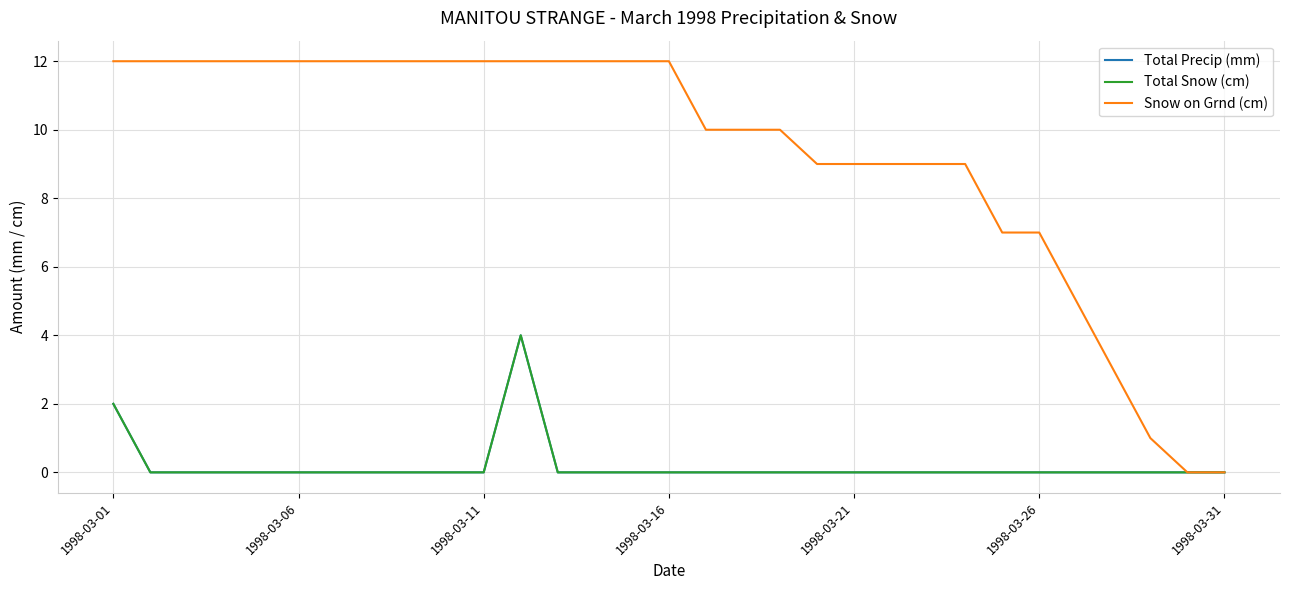

Does the chart display data point markers on the line(s)?

No